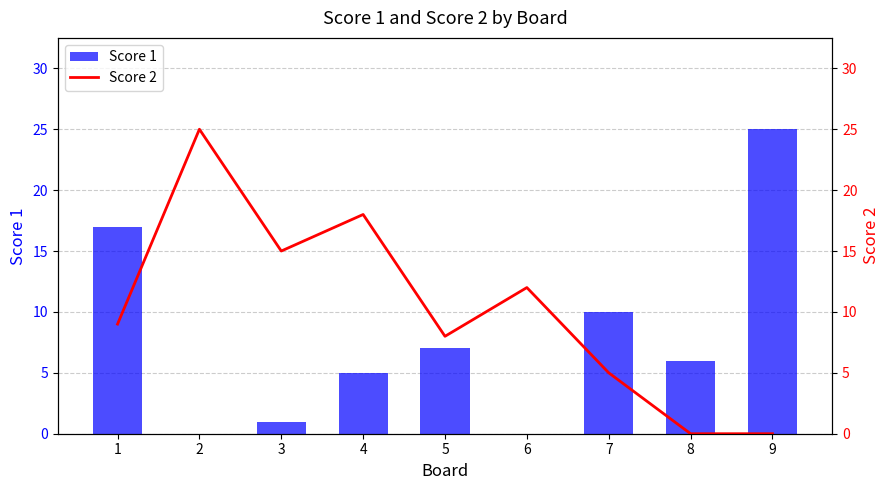

Reading left to right, list all the values displayed in this chart.

Score 1: 1=17	2=0	3=1	4=5	5=7	6=0	7=10	8=6	9=25
Score 2: 1=9	2=25	3=15	4=18	5=8	6=12	7=5	8=0	9=0